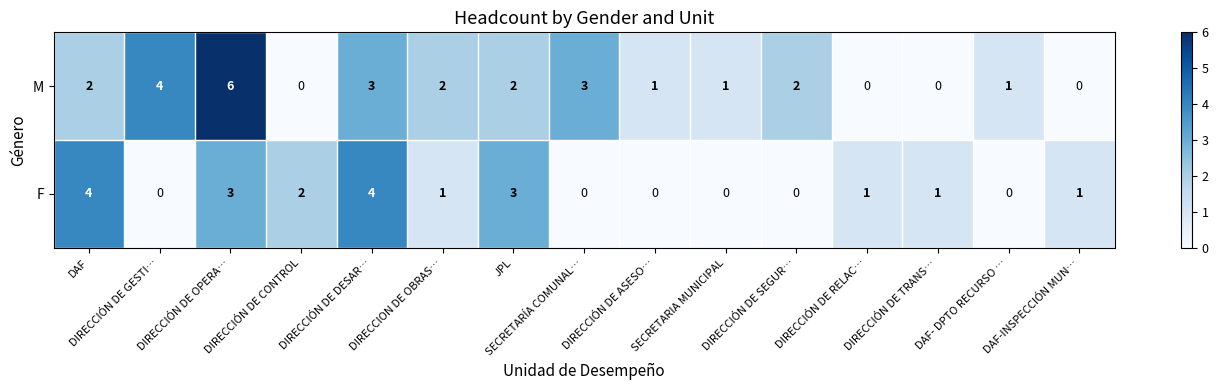

Is it true that F equals 1 at DAF-INSPECCIÓN MUN…?

True